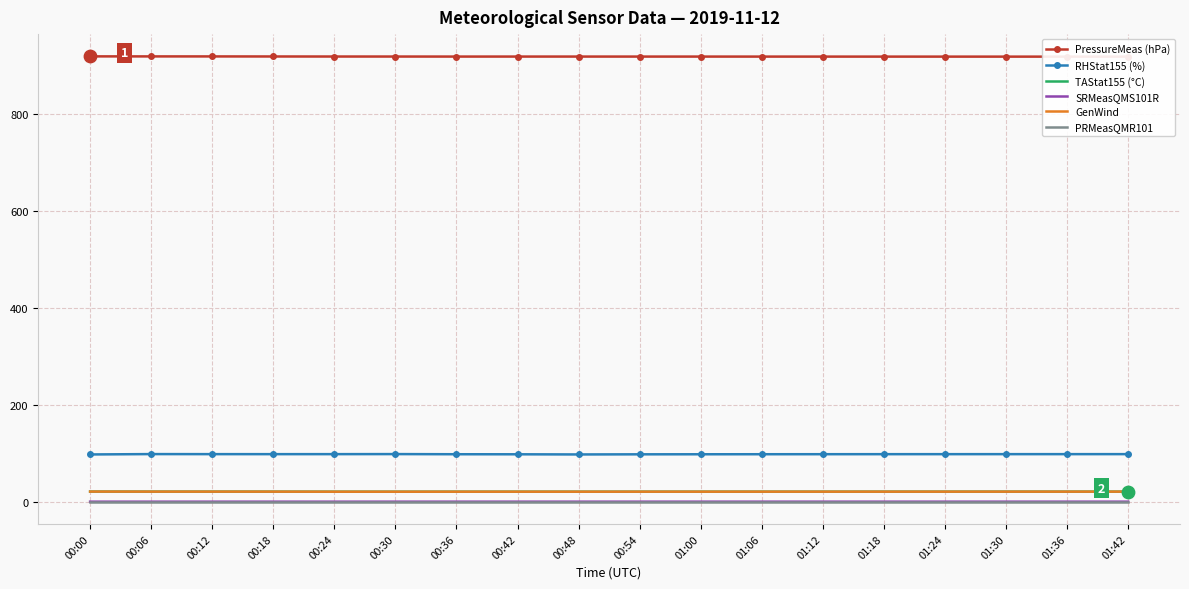

What is the total value across all series at 00:36?

1056.6